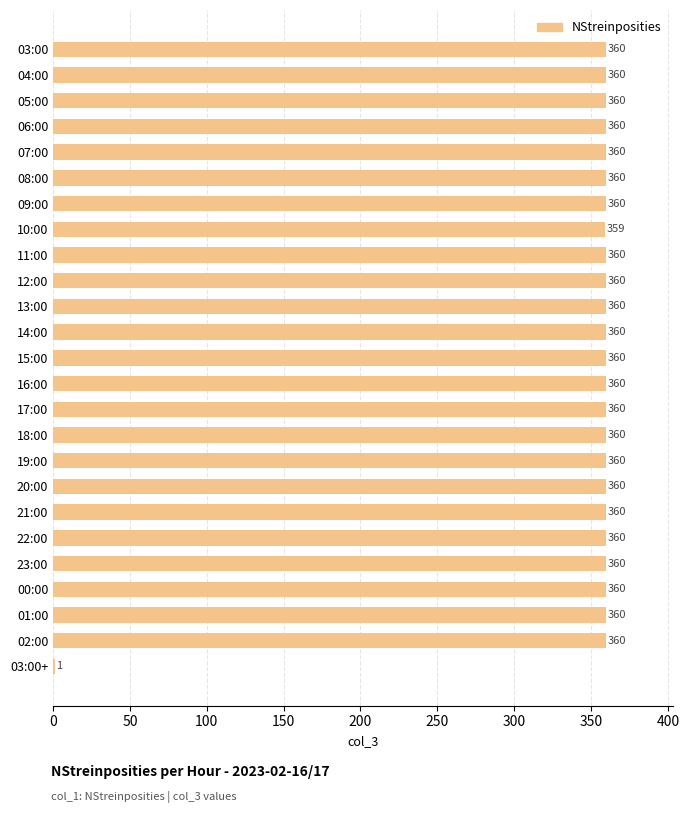

Count the number of categories in the chart.

25